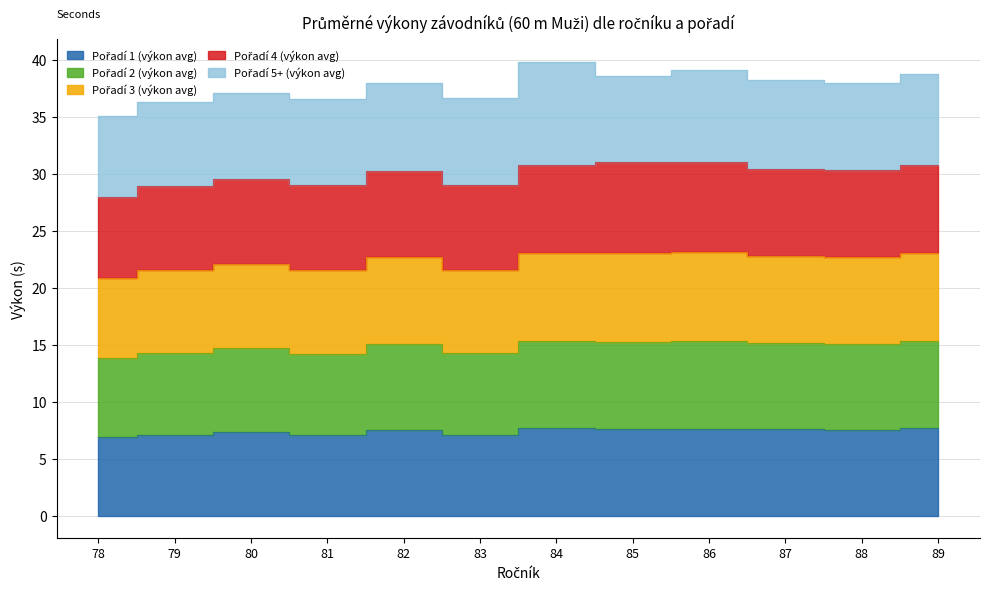

True or false: Pořadí 2 (výkon avg) and Pořadí 3 (výkon avg) cross at least once.

False